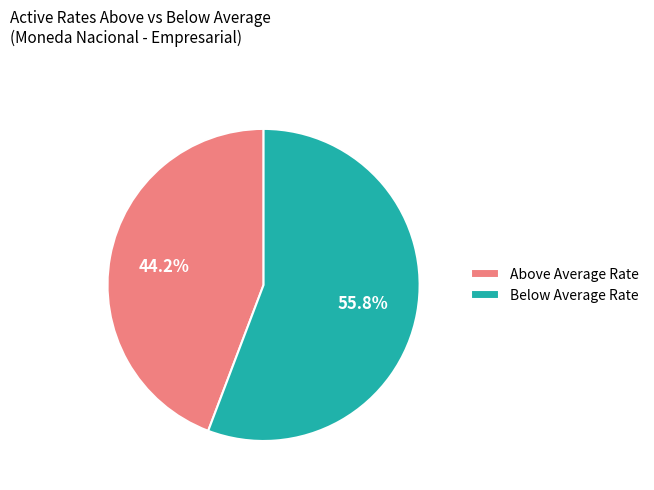

What is the ratio of the value at Below Average Rate to the value at Above Average Rate?

1.3